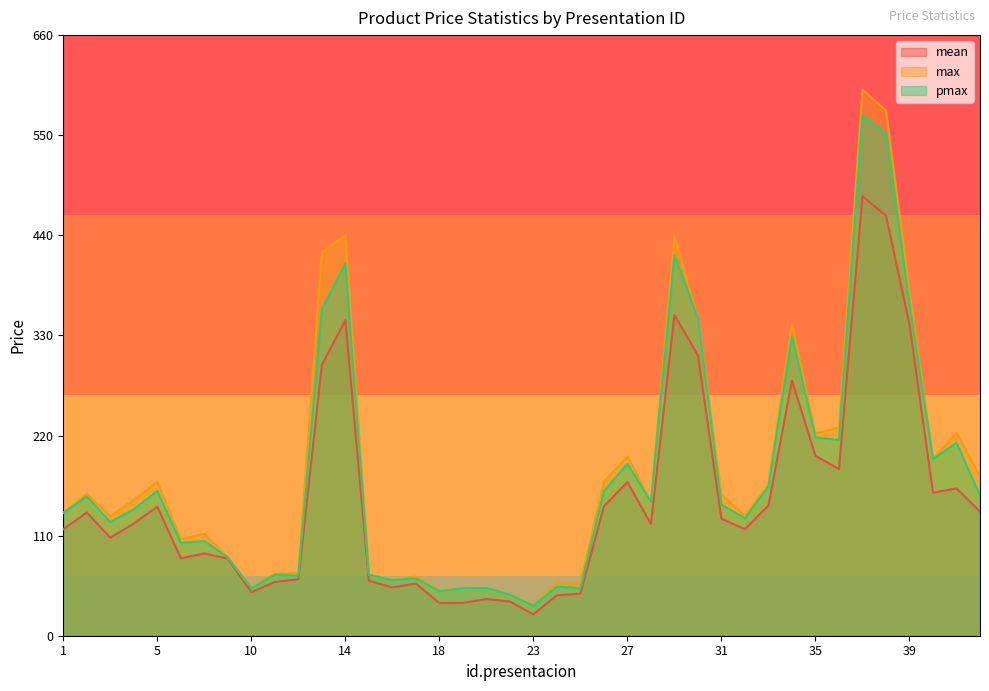

What is the difference between the maximum and minimum values in the mean series?

459.3